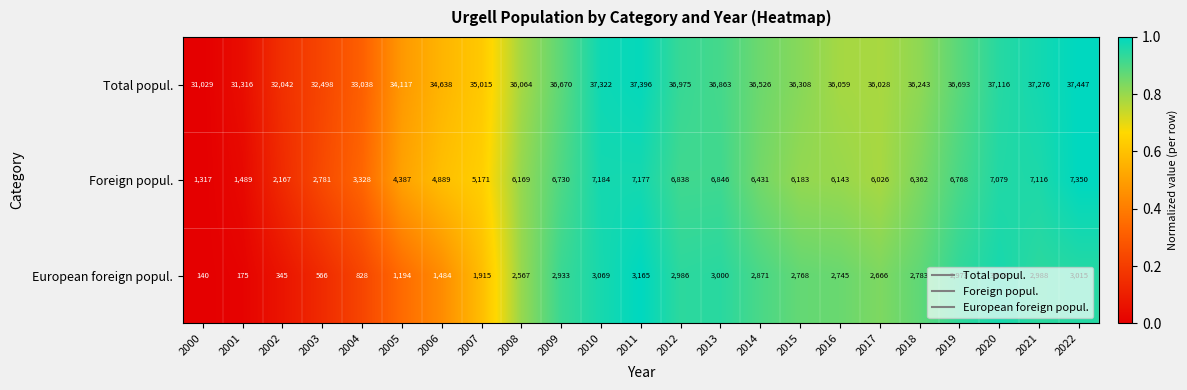

Which series has the largest total across all categories?

Total popul.